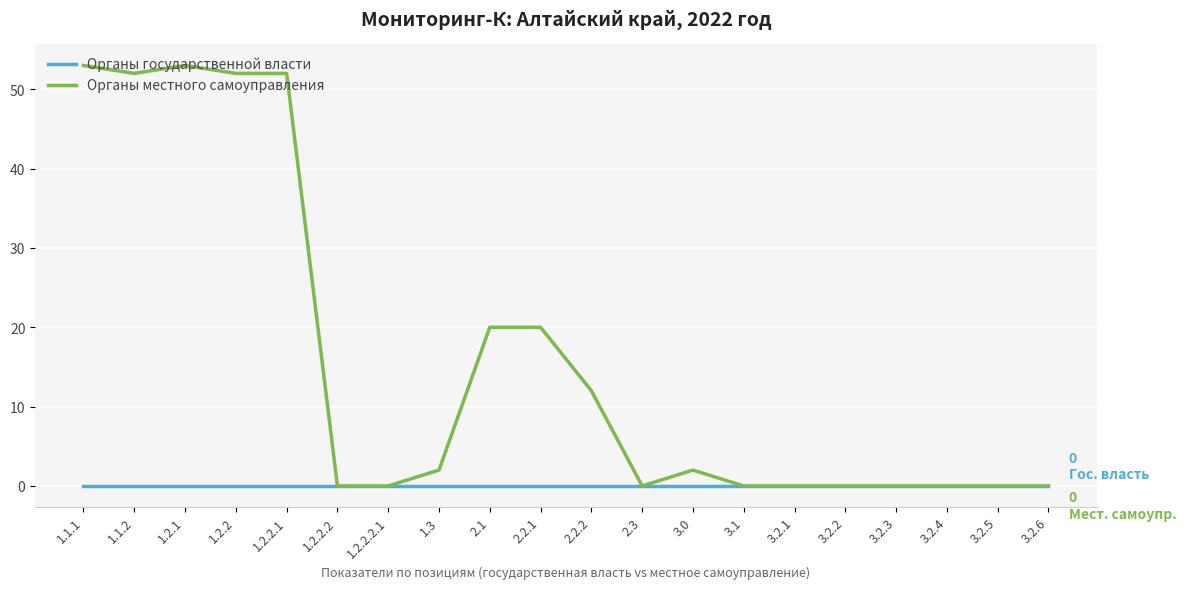

What is the average value of the Органы местного самоуправления series?

16